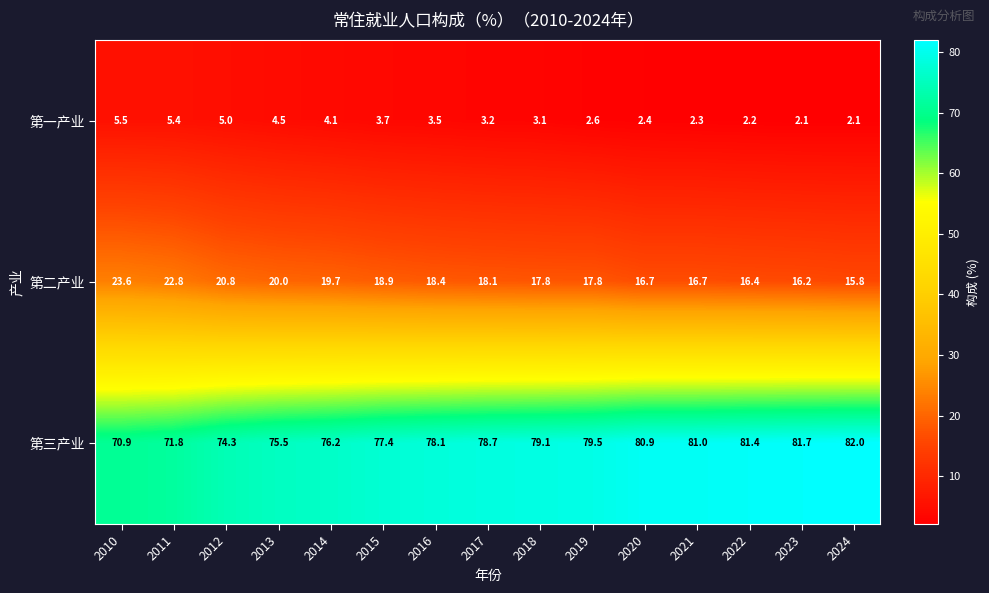

The 第二产业 series shows 11.2 at 2013. True or false?

False